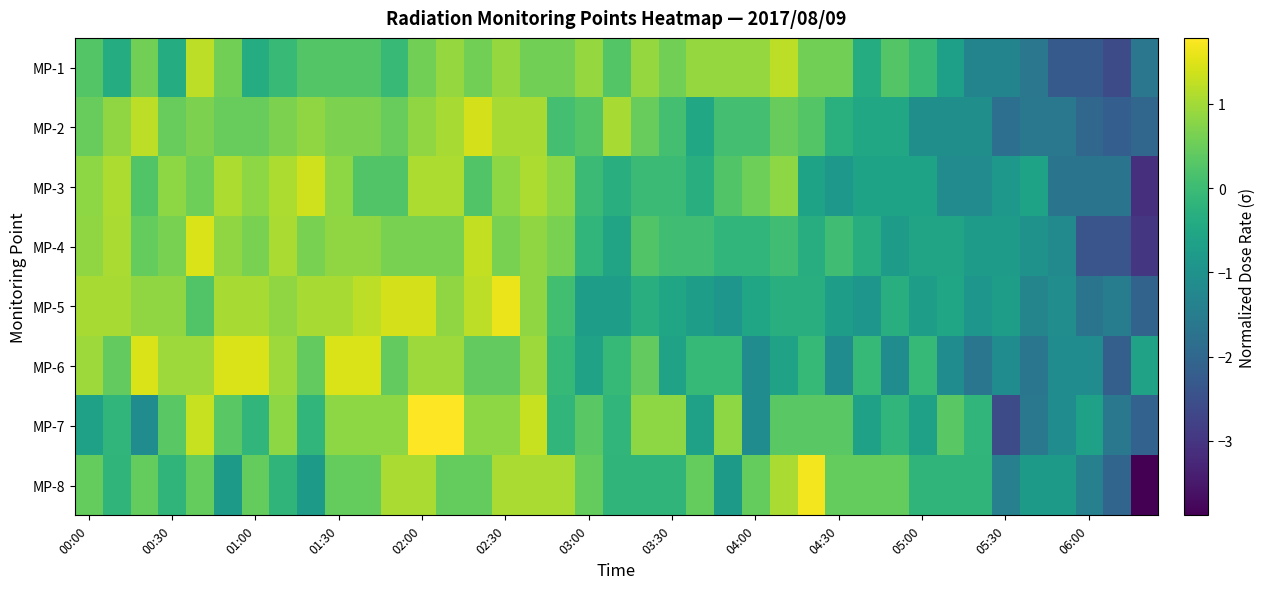

List the series in order of their peak value, highest first.

MP-7, MP-8, MP-5, MP-6, MP-4, MP-2, MP-3, MP-1